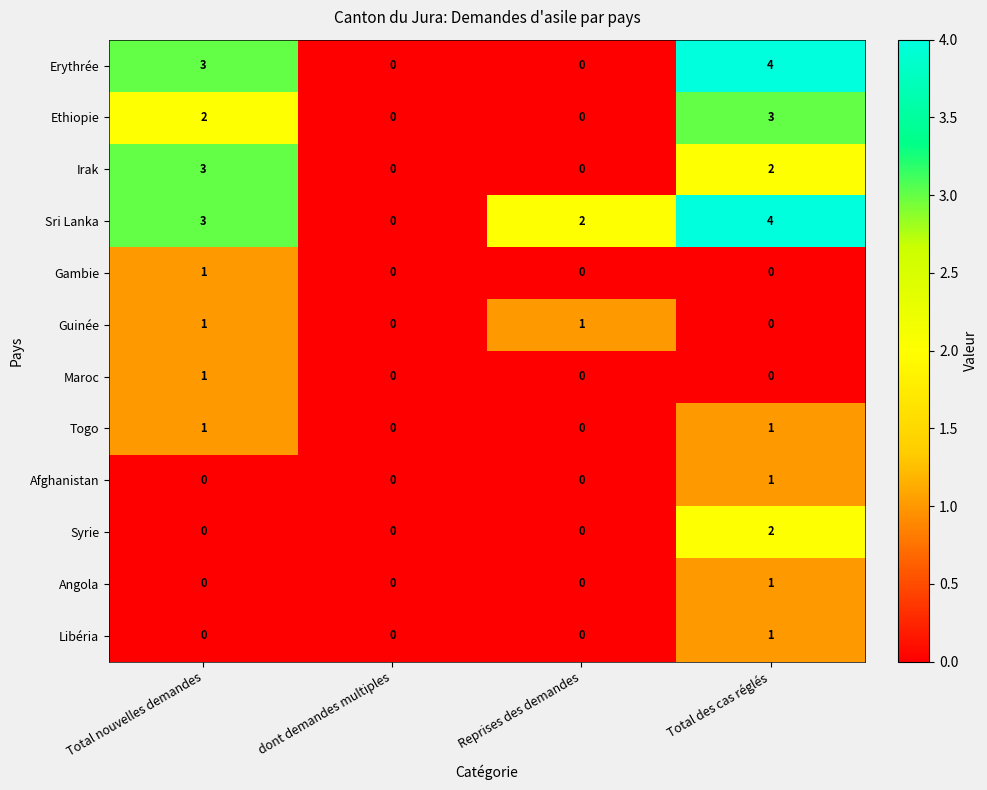

How many data points in Guinée are less than 1?

2